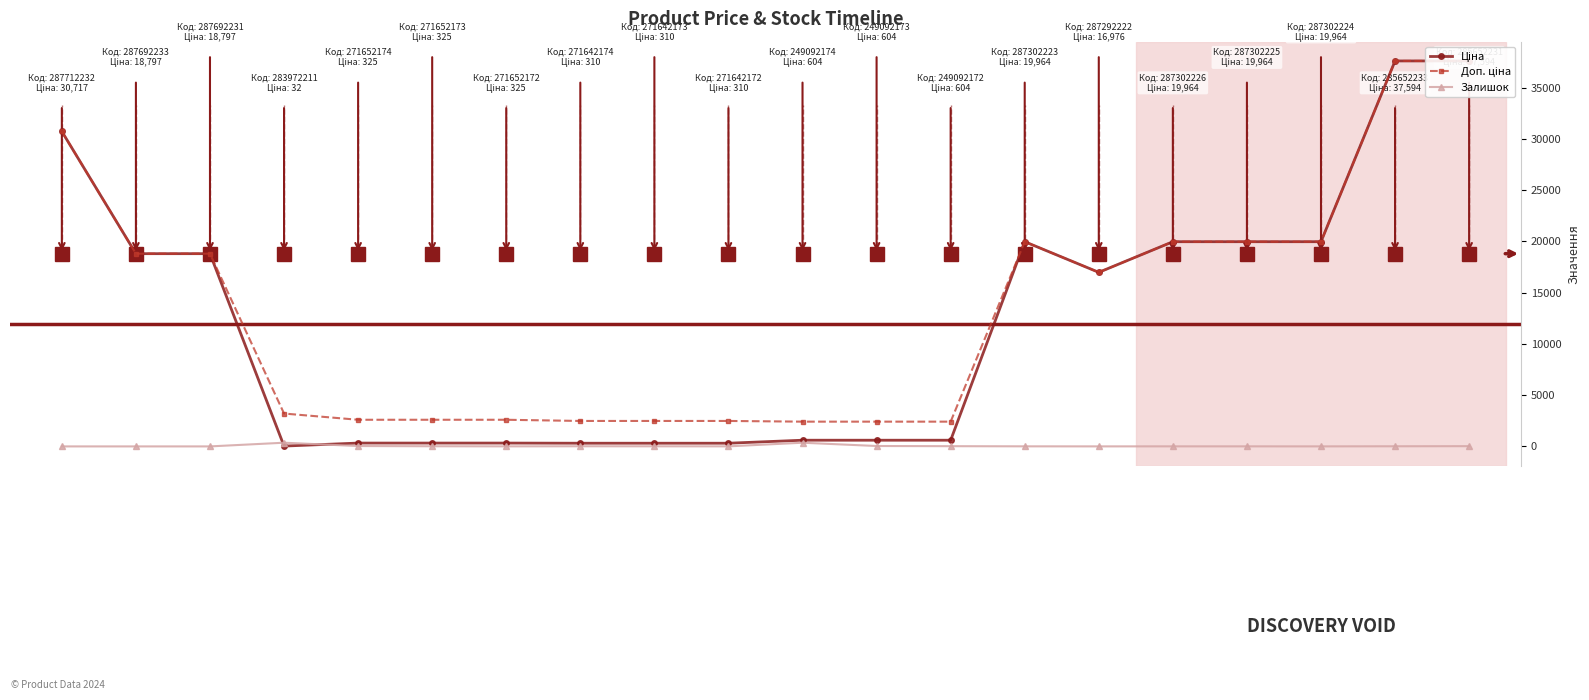

Reading right to left, extract all data points from this chart.

Ціна: 285652231=37593.6	285652233=37593.6	287302224=19964.2	287302225=19964.2	287302226=19964.2	287292222=16976.3	287302223=19964.2	249092172=603.7	249092173=603.7	249092174=603.7	271642172=310.3	271642173=310.3	271642174=310.3	271652172=324.8	271652173=324.8	271652174=324.8	283972211=32.0	287692231=18796.8	287692233=18796.8	287712232=30717.1
Доп. ціна: 285652231=37593.6	285652233=37593.6	287302224=19964.2	287302225=19964.2	287302226=19964.2	287292222=16976.3	287302223=19964.2	249092172=2414.8	249092173=2414.8	249092174=2414.8	271642172=2482.4	271642173=2482.4	271642174=2482.4	271652172=2598.3	271652173=2598.3	271652174=2598.3	283972211=3205.0	287692231=18796.8	287692233=18796.8	287712232=30717.1
Залишок: 285652231=23.0	285652233=13.0	287302224=3.0	287302225=5.0	287302226=6.0	287292222=2.0	287302223=7.0	249092172=22.0	249092173=39.0	249092174=359.0	271642172=5.0	271642173=10.0	271642174=14.0	271652172=5.0	271652173=15.0	271652174=37.0	283972211=360.0	287692231=0.0	287692233=0.0	287712232=0.0